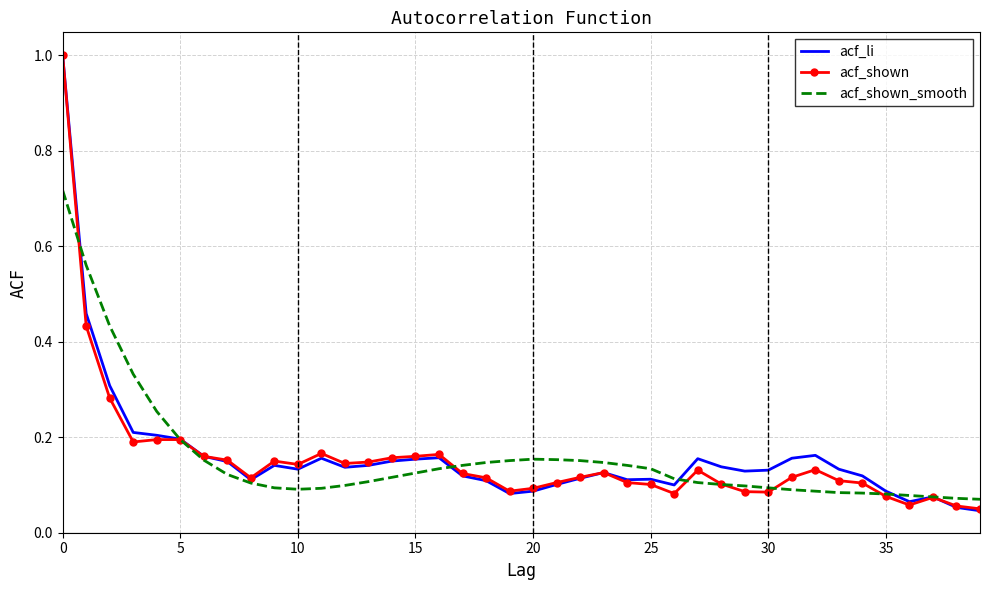

Reading left to right, what are all the values shown in this chart?

acf_li: 1.0	0.5	0.3	0.2	0.2	0.2	0.2	0.1	0.1	0.1	0.1	0.2	0.1	0.1	0.1	0.2	0.2	0.1	0.1	0.1	0.1	0.1	0.1	0.1	0.1	0.1	0.1	0.2	0.1	0.1	0.1	0.2	0.2	0.1	0.1	0.1	0.1	0.1	0.1	0.0
acf_shown: 1.0	0.4	0.3	0.2	0.2	0.2	0.2	0.2	0.1	0.1	0.1	0.2	0.1	0.1	0.2	0.2	0.2	0.1	0.1	0.1	0.1	0.1	0.1	0.1	0.1	0.1	0.1	0.1	0.1	0.1	0.1	0.1	0.1	0.1	0.1	0.1	0.1	0.1	0.1	0.1
acf_shown_smooth: 0.7	0.6	0.4	0.3	0.3	0.2	0.2	0.1	0.1	0.1	0.1	0.1	0.1	0.1	0.1	0.1	0.1	0.1	0.1	0.2	0.2	0.2	0.2	0.1	0.1	0.1	0.1	0.1	0.1	0.1	0.1	0.1	0.1	0.1	0.1	0.1	0.1	0.1	0.1	0.1